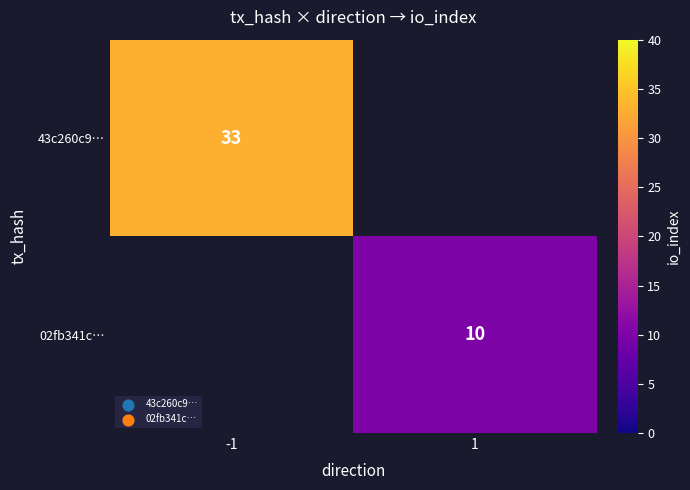

Between 1 and -1, which is larger?

-1